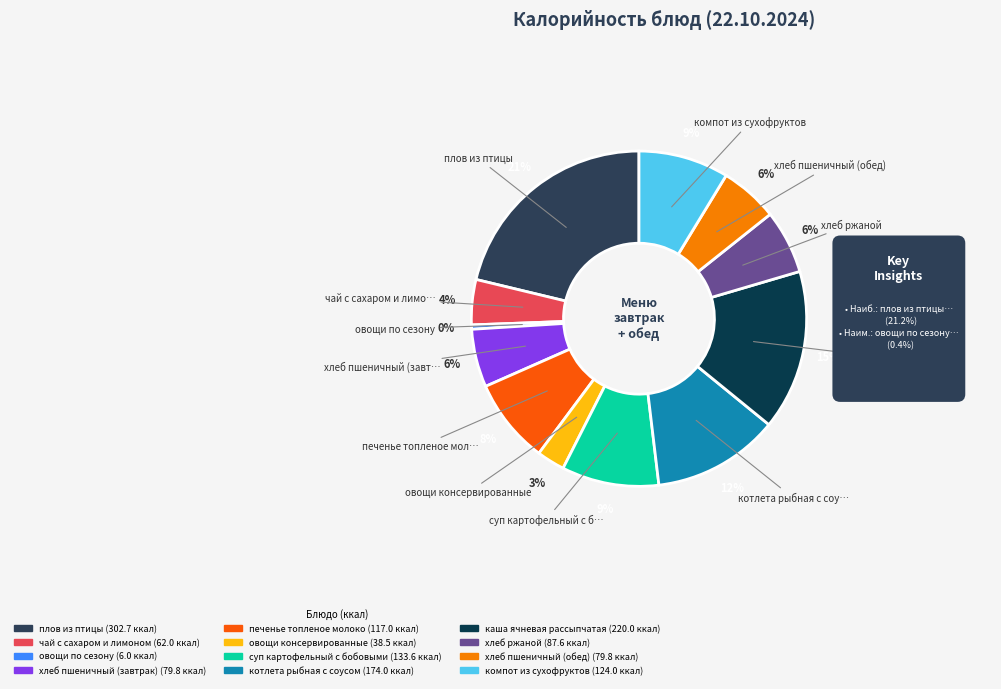

To the nearest percent, what is the combined percentage of чай с сахаром и лимоном and овощи консервированные?

7%